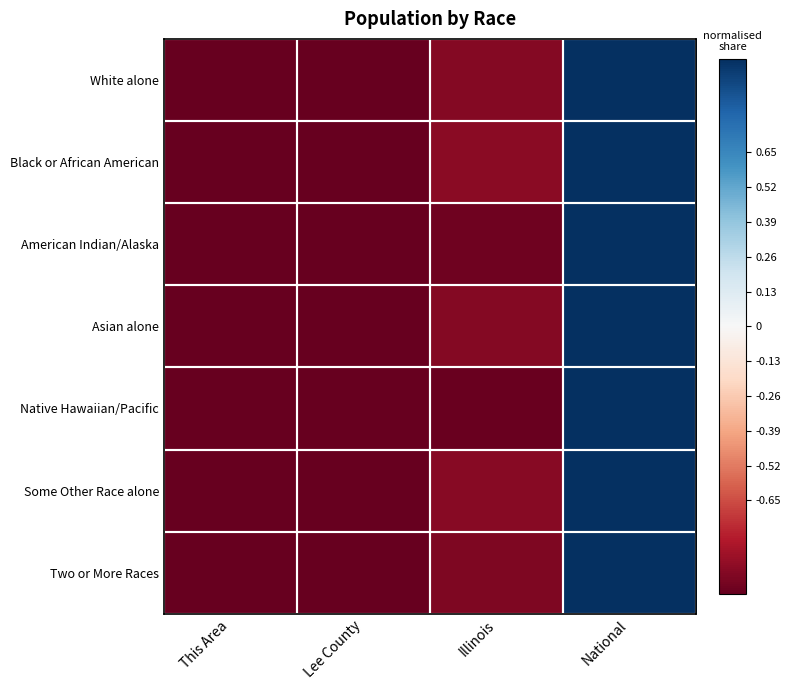

Reading left to right, list all the values displayed in this chart.

White alone: This Area=-1.0	Lee County=-1.0	Illinois=-0.9	National=1.0
Black or African American: This Area=-1.0	Lee County=-1.0	Illinois=-0.9	National=1.0
American Indian/Alaska: This Area=-1.0	Lee County=-1.0	Illinois=-1.0	National=1.0
Asian alone: This Area=-1.0	Lee County=-1.0	Illinois=-0.9	National=1.0
Native Hawaiian/Pacific: This Area=-1.0	Lee County=-1.0	Illinois=-1.0	National=1.0
Some Other Race alone: This Area=-1.0	Lee County=-1.0	Illinois=-0.9	National=1.0
Two or More Races: This Area=-1.0	Lee County=-1.0	Illinois=-0.9	National=1.0